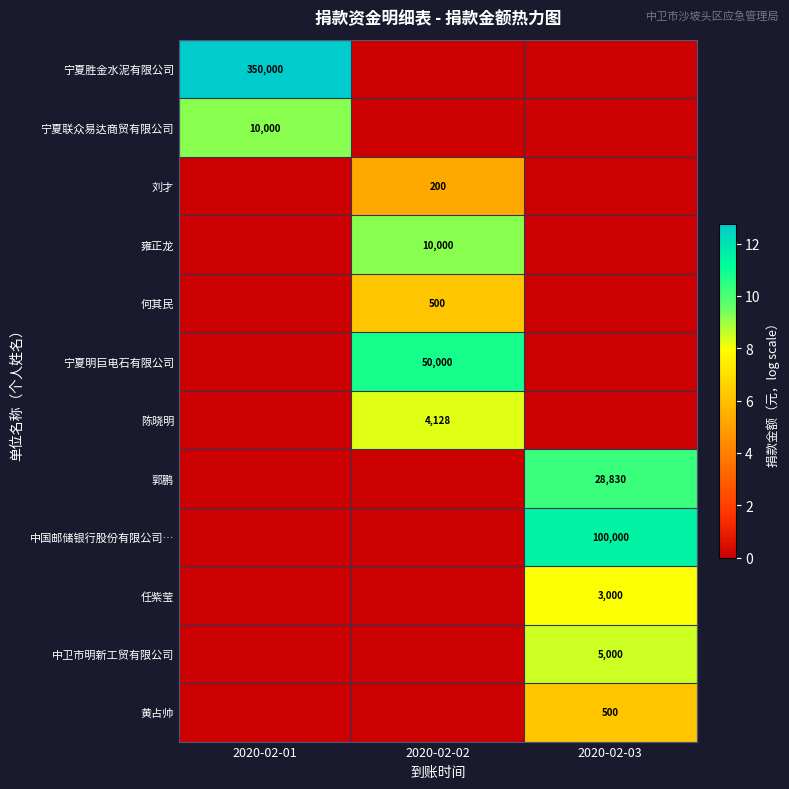

The value of 郭鹏 at 2020-02-03 is 28830. True or false?

True